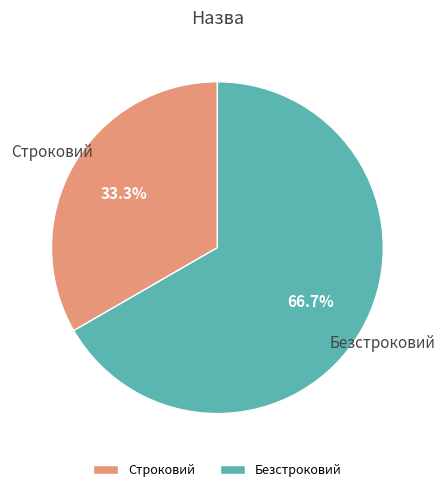

The Строковий slice represents 25% of the pie. True or false?

False